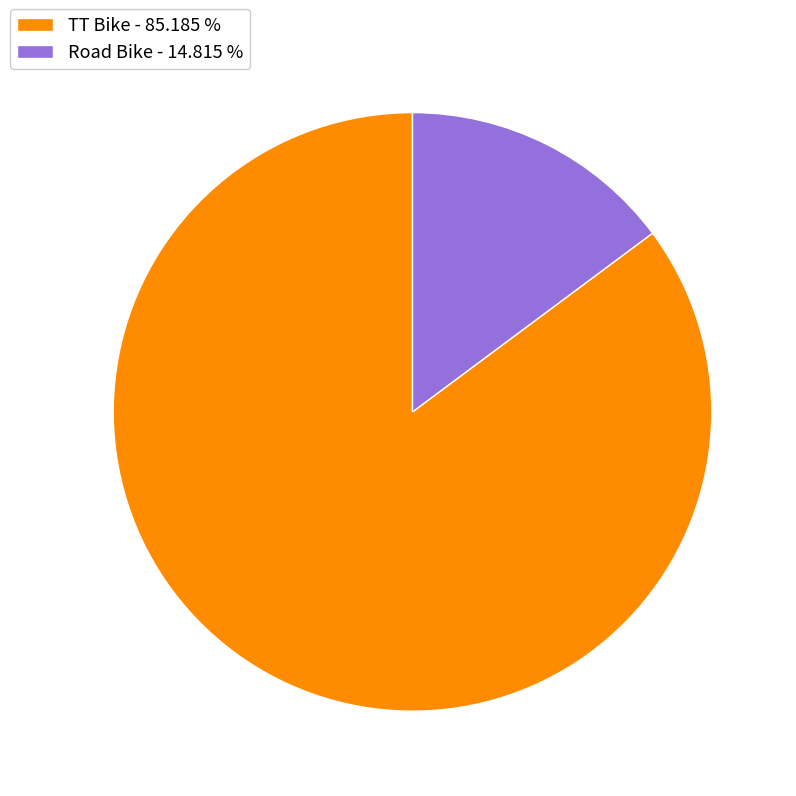

Between TT Bike - 85.185 % and Road Bike - 14.815 %, which is larger?

TT Bike - 85.185 %